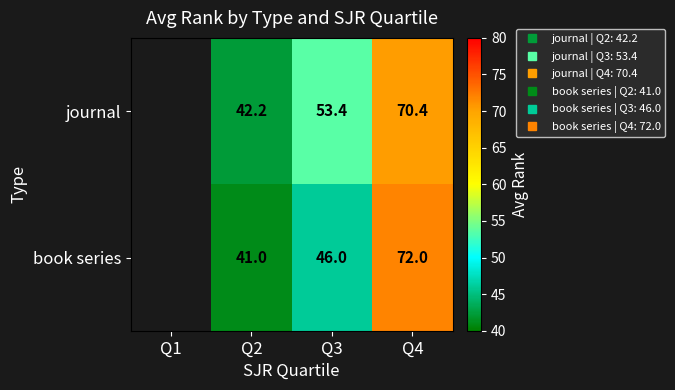

What is the maximum value shown in the chart?

72.0